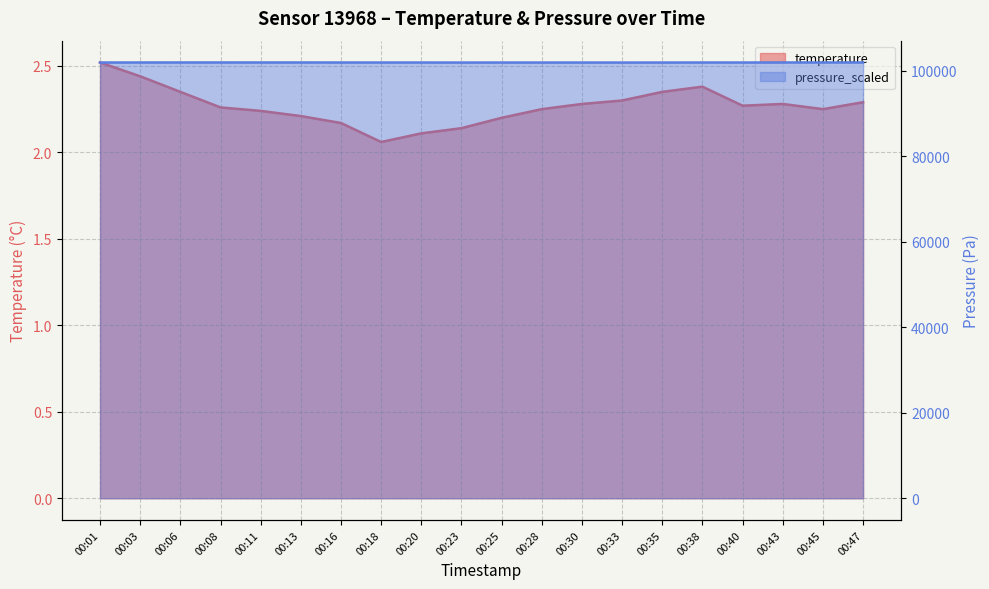

True or false: temperature and pressure_scaled cross at least once.

False